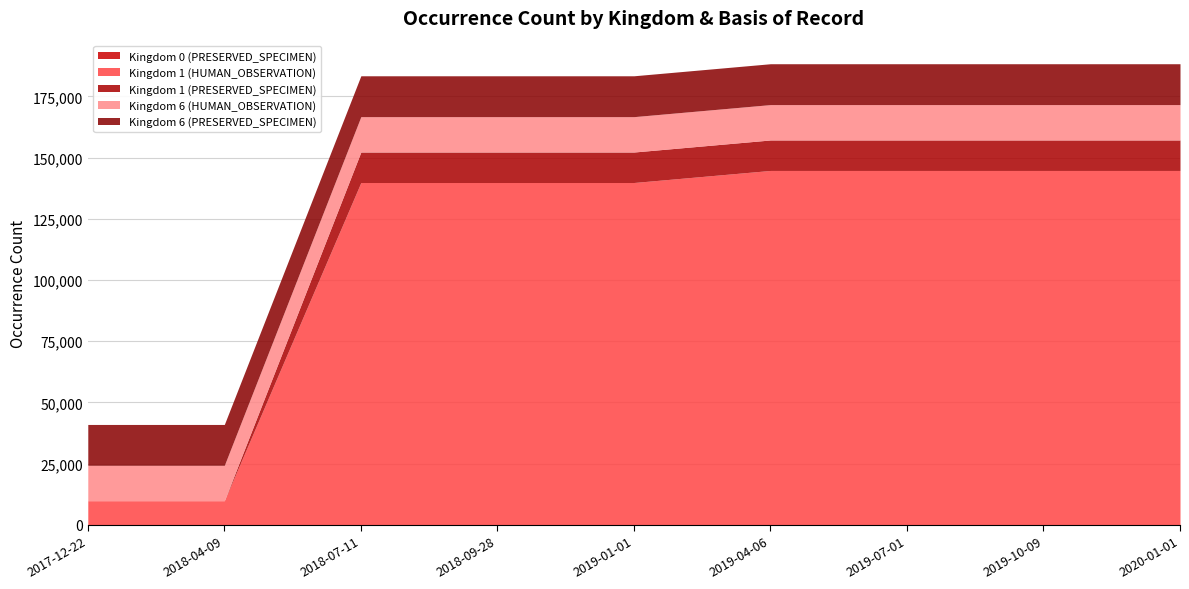

True or false: Kingdom 6 (HUMAN_OBSERVATION) has a value of 6781 at 2019-10-09.

False